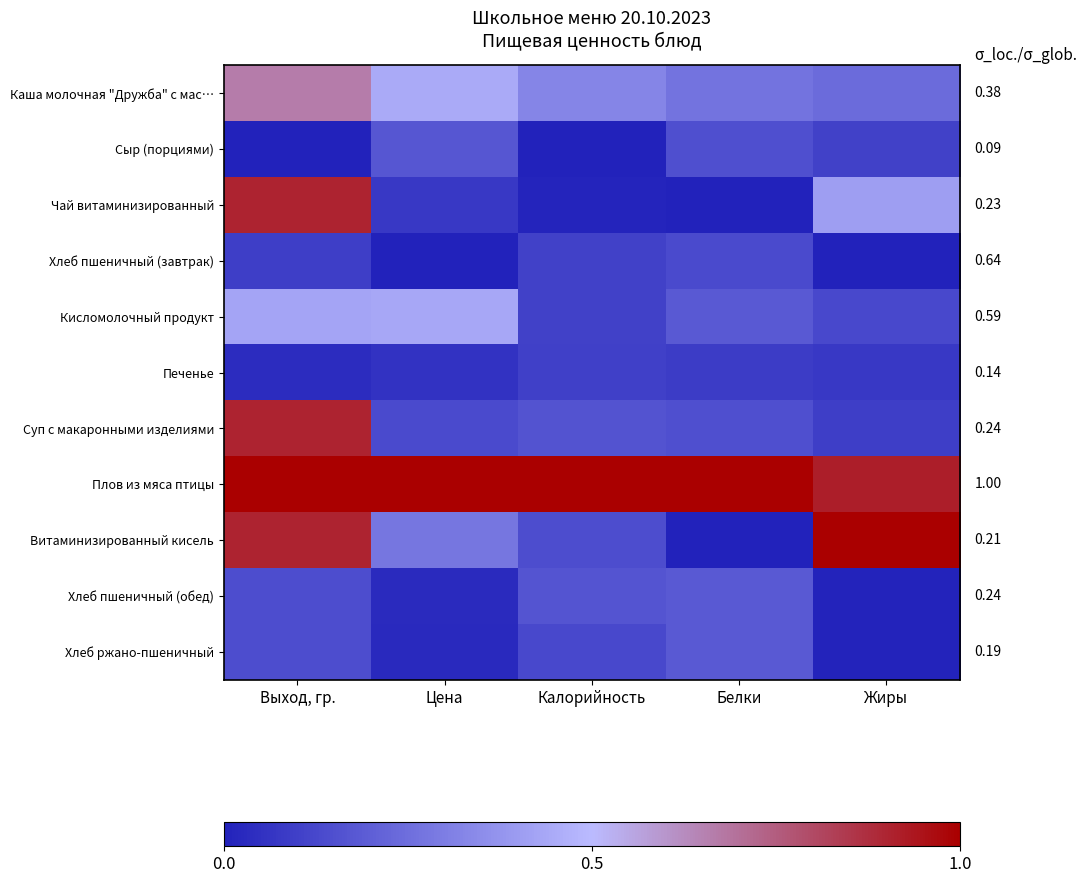

At which category is the sum across all series the highest?

Выход, гр.